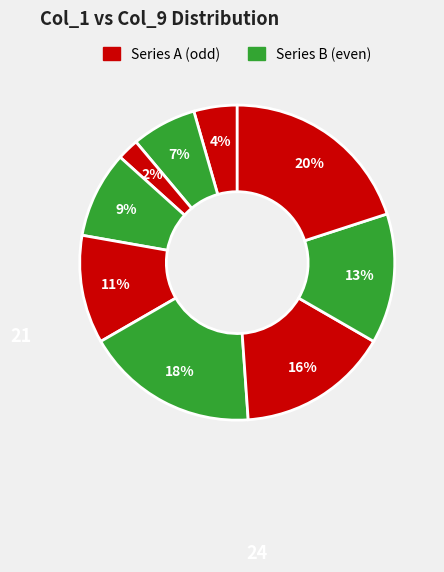

To the nearest percent, what is the difference between the largest and smallest slice percentages?

18%